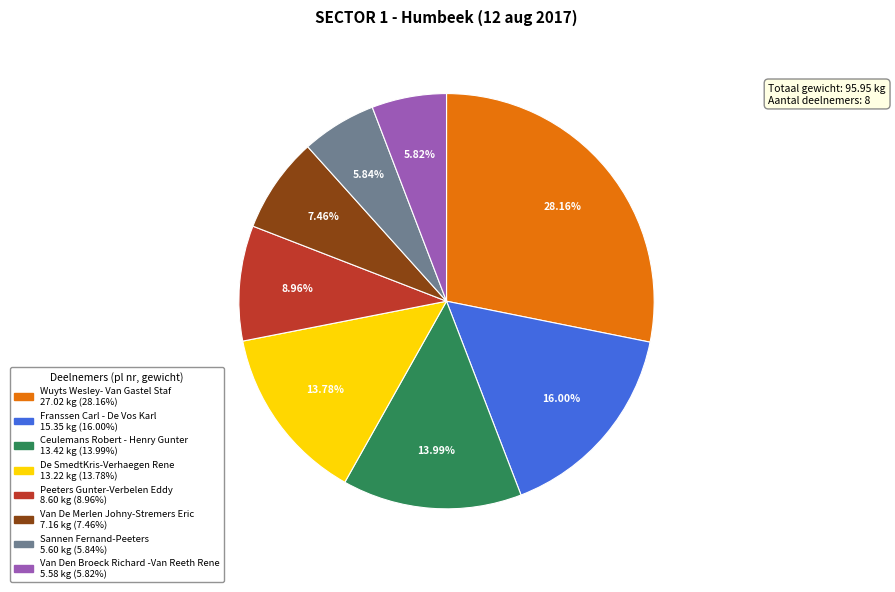

What is the total percentage of Peeters Gunter-Verbelen Eddy and Van Den Broeck Richard -Van Reeth Rene?

14.8%